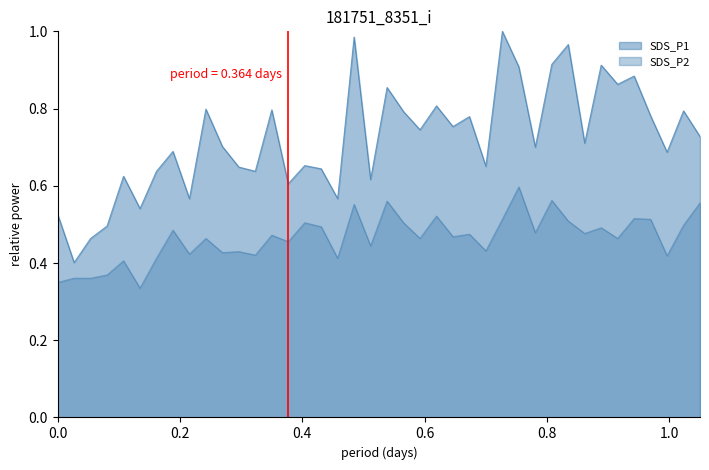

True or false: SDS_P1 and SDS_P2 cross at least once.

False